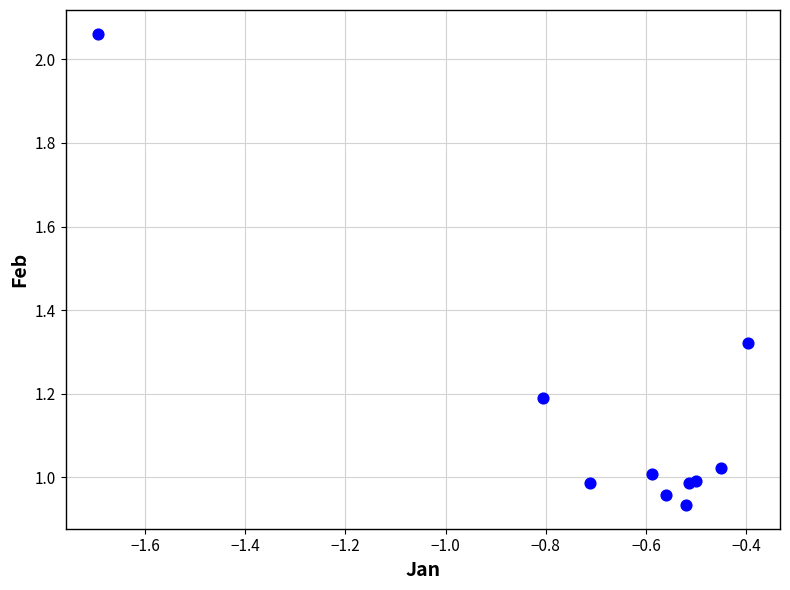

What is the average X value?

-0.7